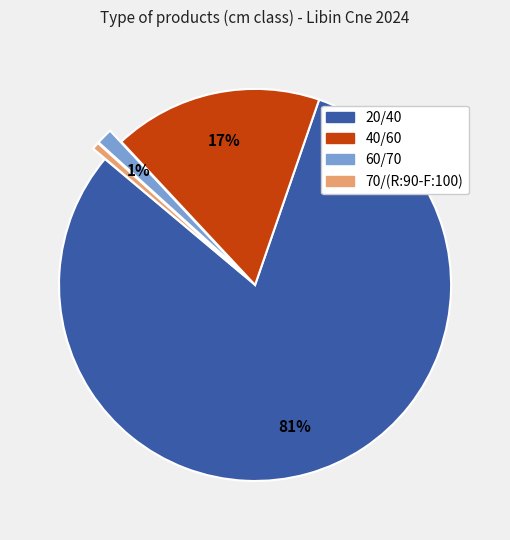

Is 40/60 the majority of the pie?

No